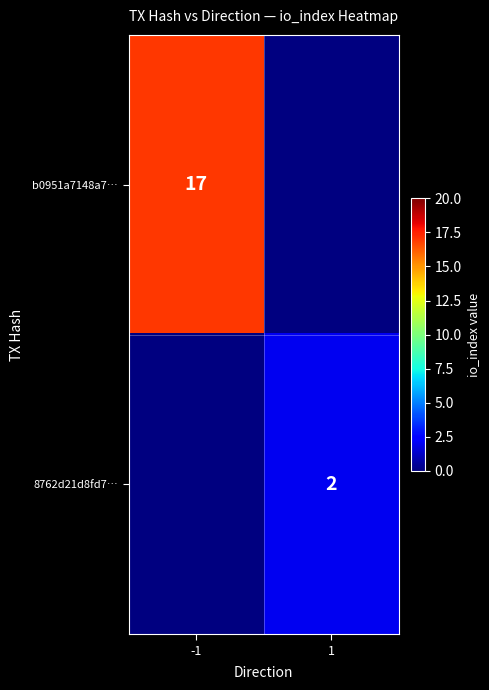

The 8762d21d8fd7… series shows 2 at 1. True or false?

True